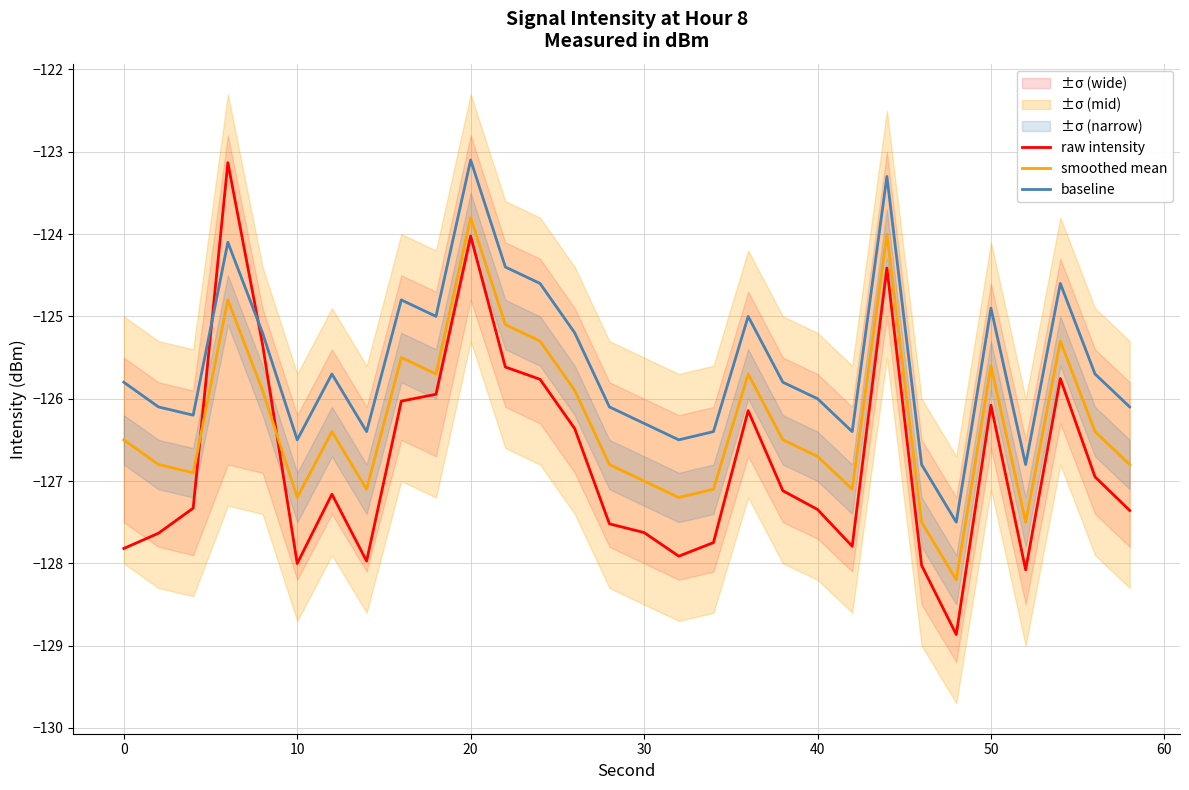

Is this an area chart (filled region under the line)?

No